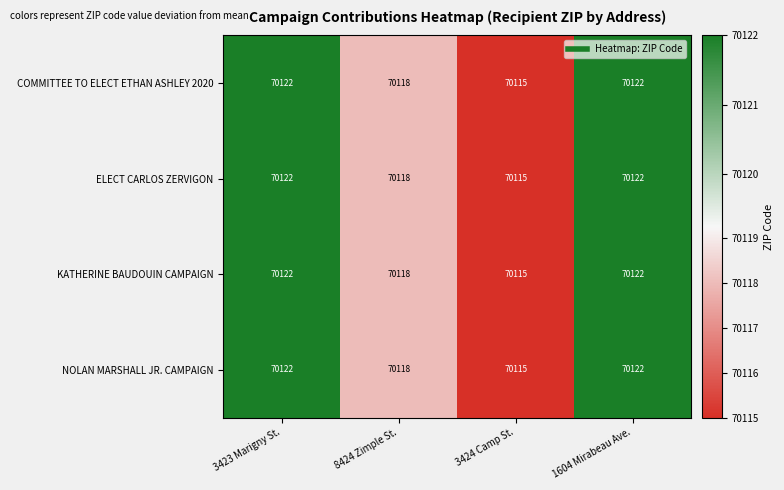

At which label does KATHERINE BAUDOUIN CAMPAIGN reach its minimum?

3424 Camp St.